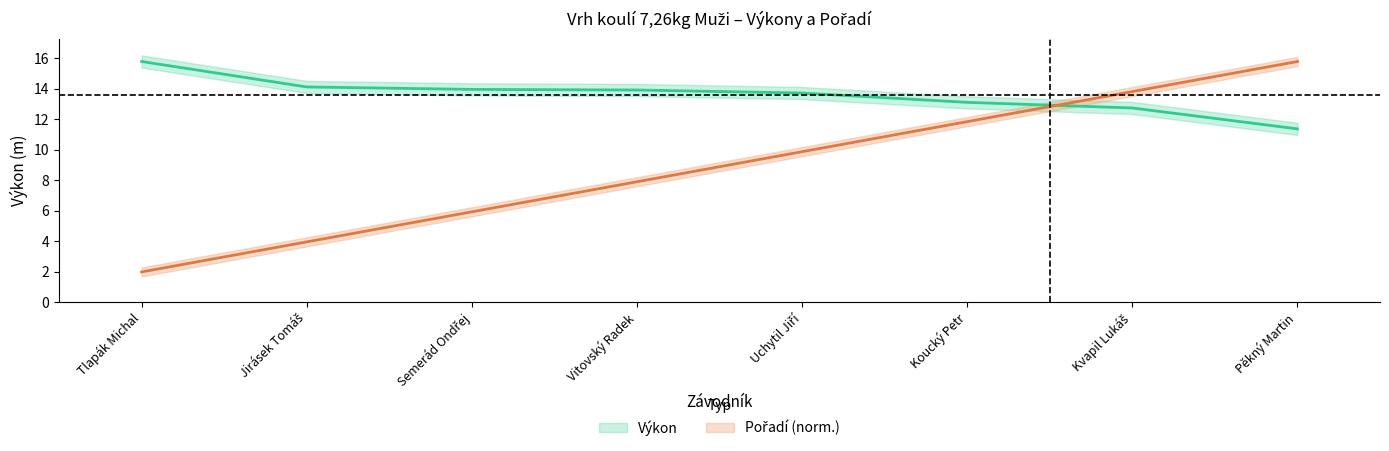

At how many categories does at least one series exceed 9?

8